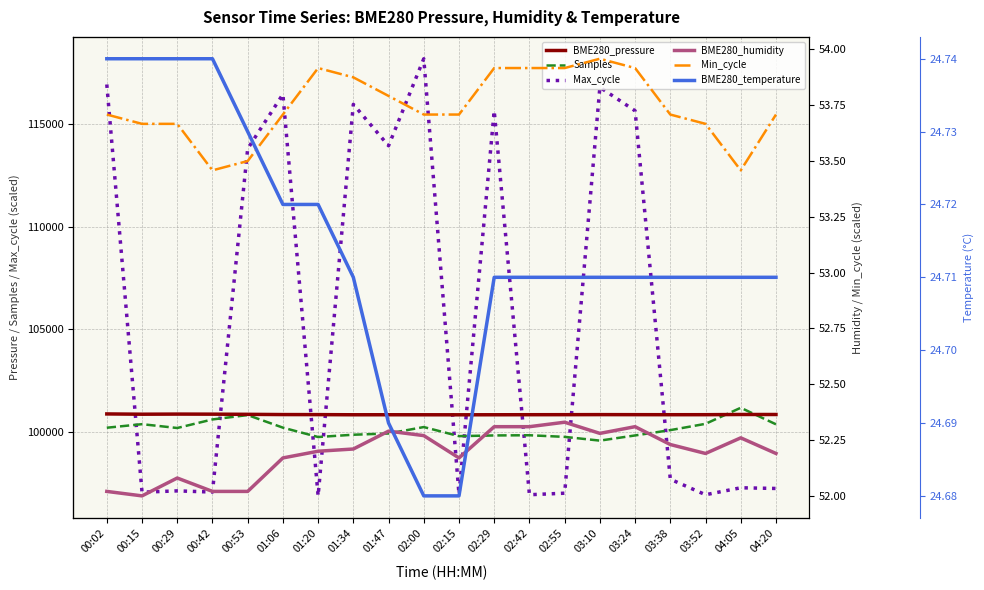

Between 02:00 and 02:29, which series saw the biggest shift?

Max_cycle